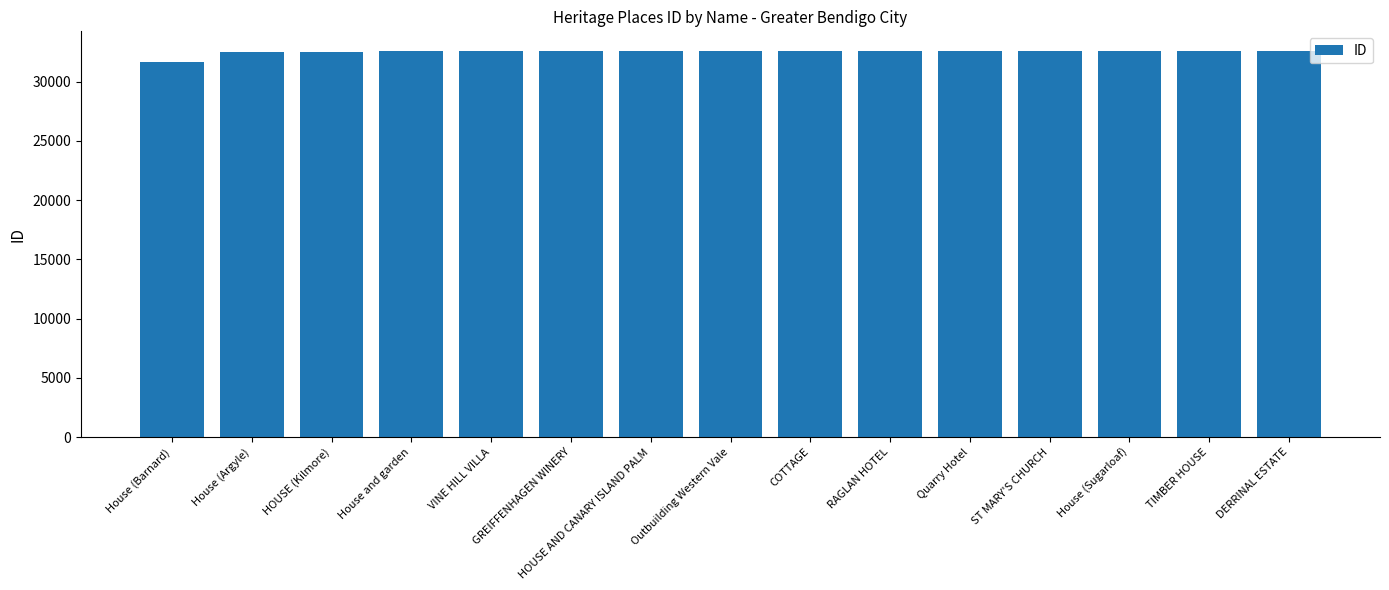

What is the label of the 1st bar from the right?

DERRINAL ESTATE